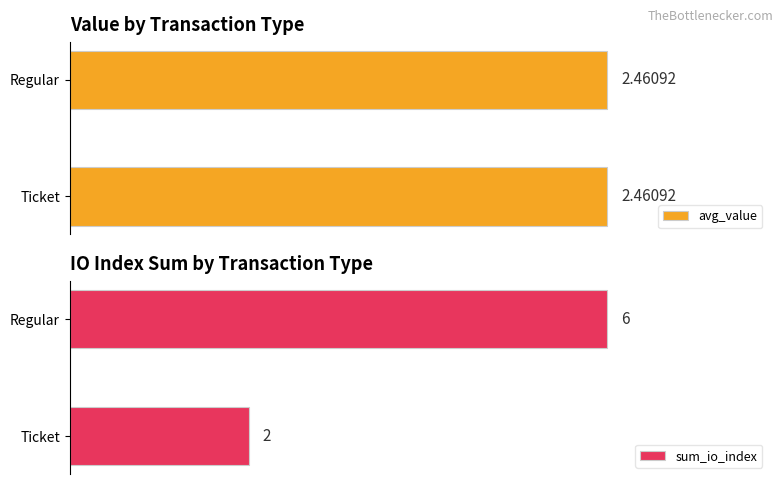

What are all the series names shown in the legend?

avg_value, sum_io_index